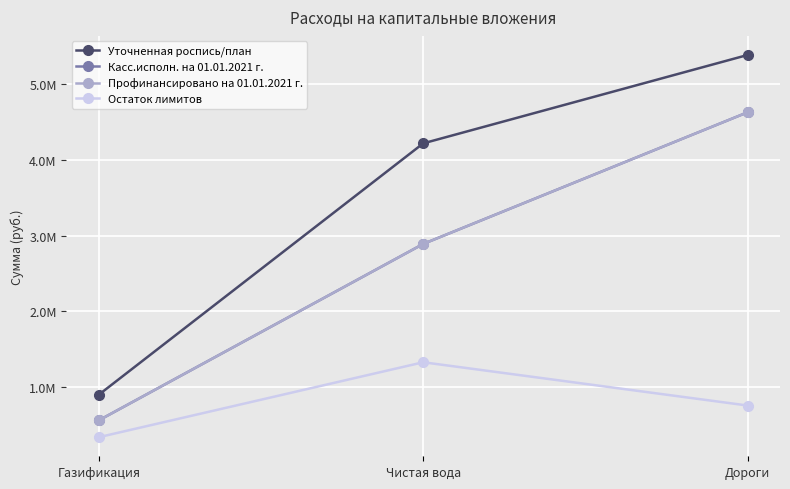

Is the value of Уточненная роспись/план at Чистая вода greater than the value of Профинансировано на 01.01.2021 г. at Дороги?

No